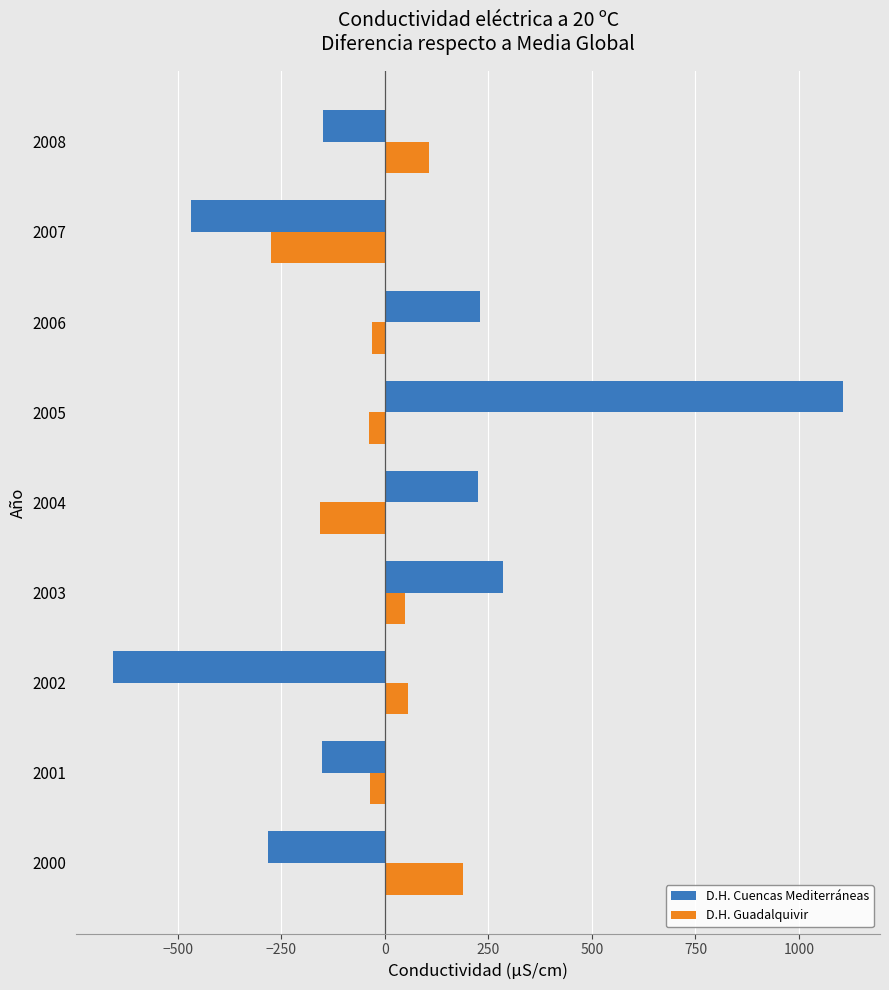

At which category is the sum across all series the highest?

2005